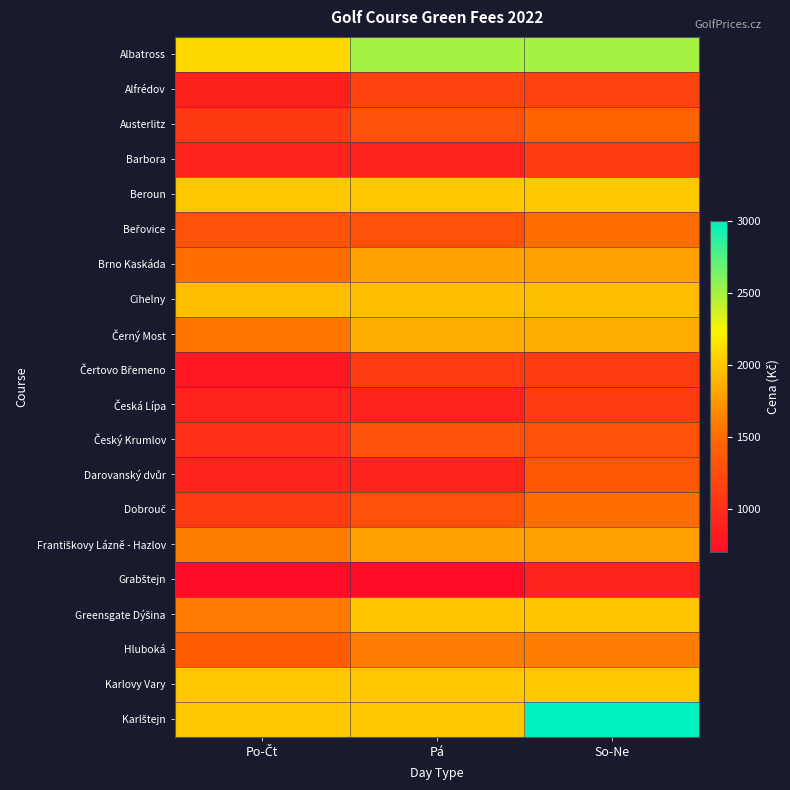

How many categories are shown in the chart?

3